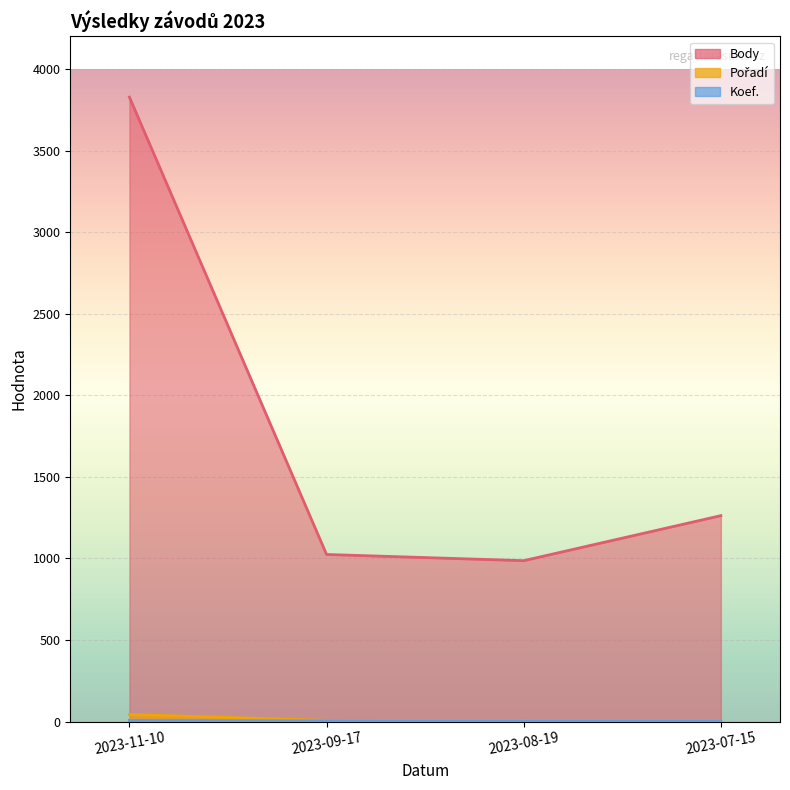

Between 2023-11-10 and 2023-07-15, which series saw the biggest shift?

Body